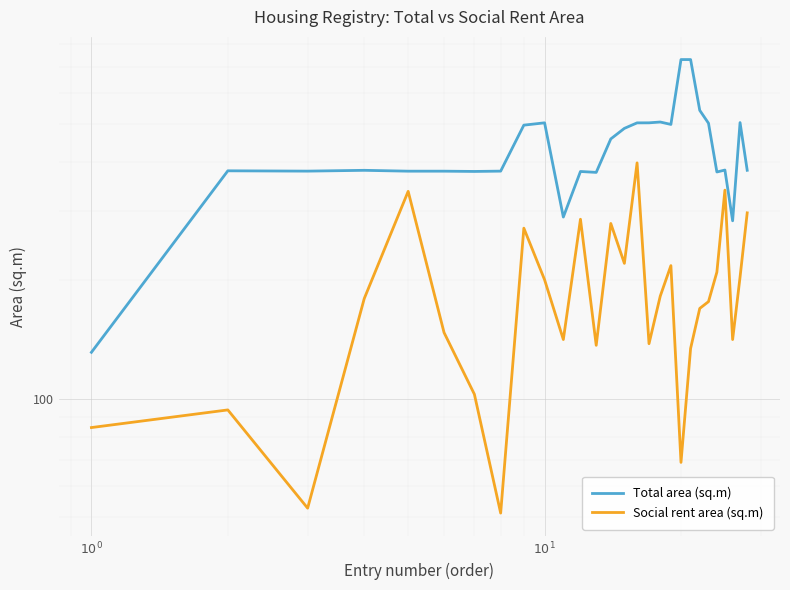

True or false: Social rent area (sq.m) and Total area (sq.m) cross at least once.

False